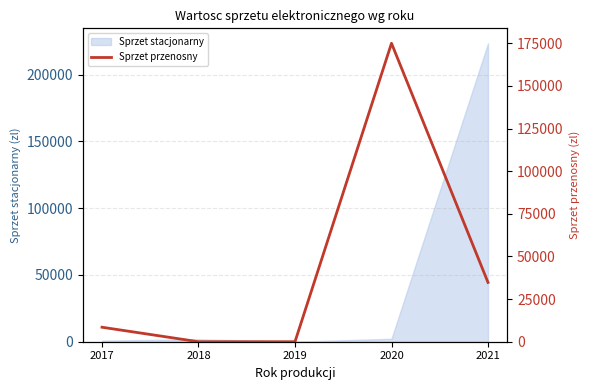

List the labels in order of value, smallest first.

2018, 2019, 2017, 2021, 2020